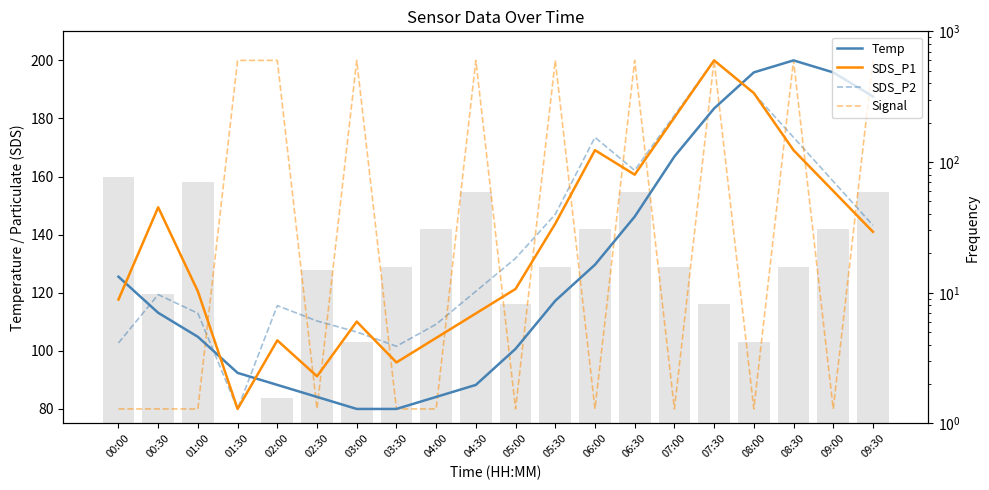

What is the difference between the maximum and minimum values in the Signal series?

120.0